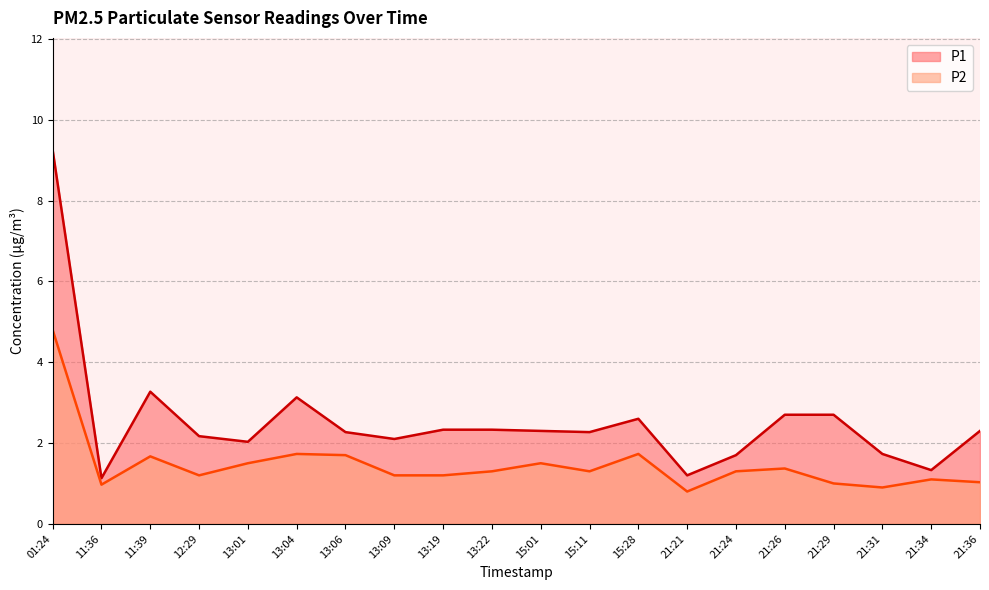

What is the minimum value for P1?

1.1